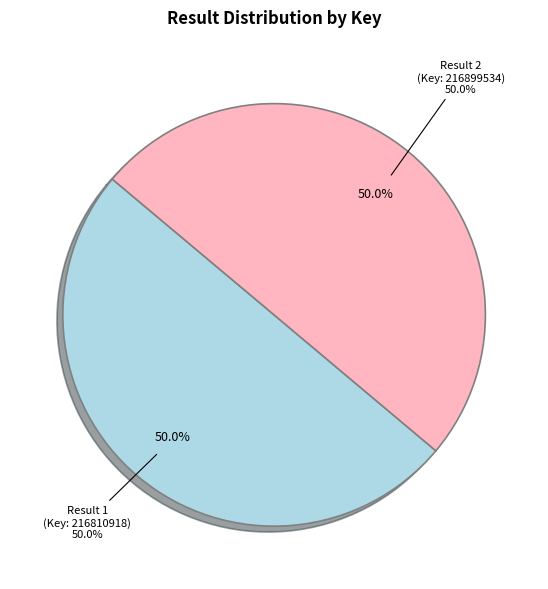

Is the sum of 1 and 2 greater than half?

Yes